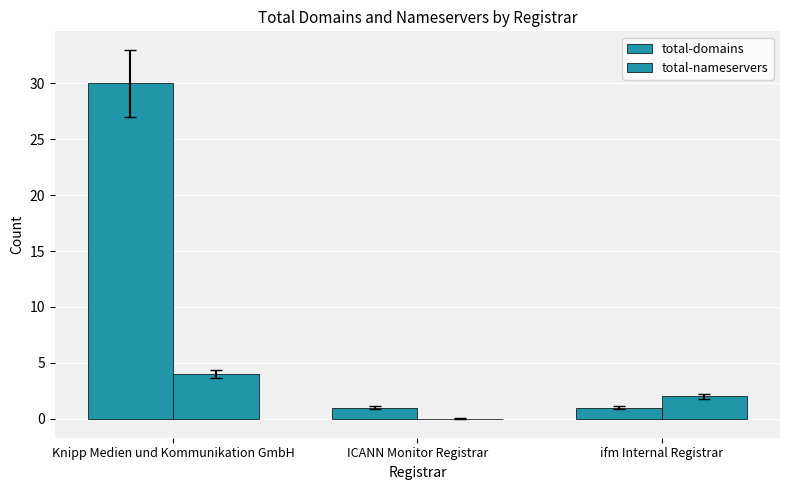

What is the label of the 1st bar from the left?

Knipp Medien und Kommunikation GmbH